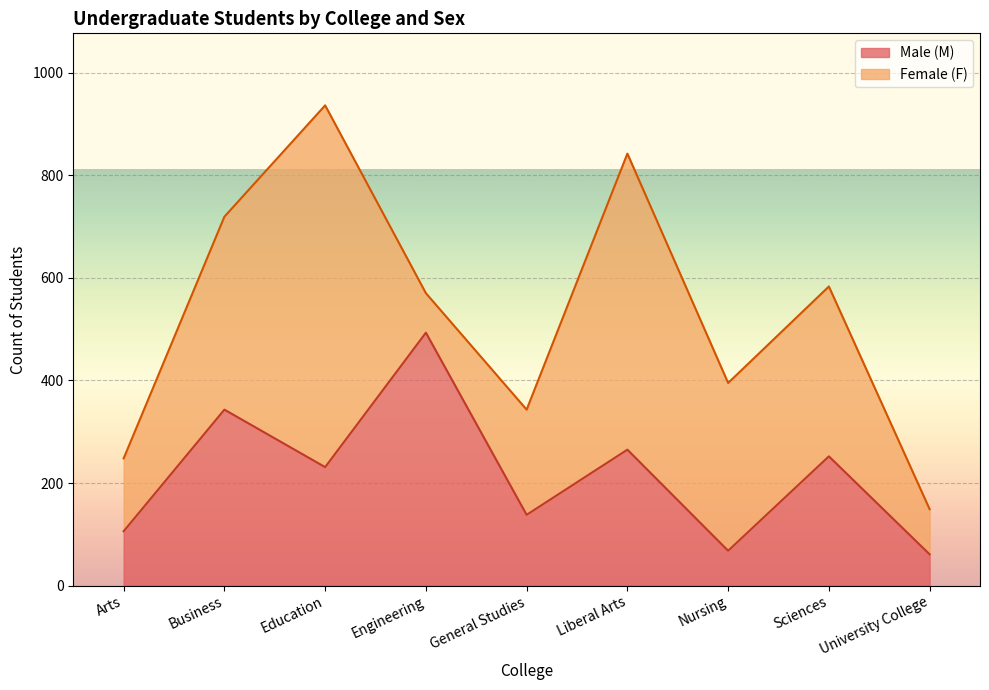

What is the difference between the maximum and minimum values in the Male (M) series?

432